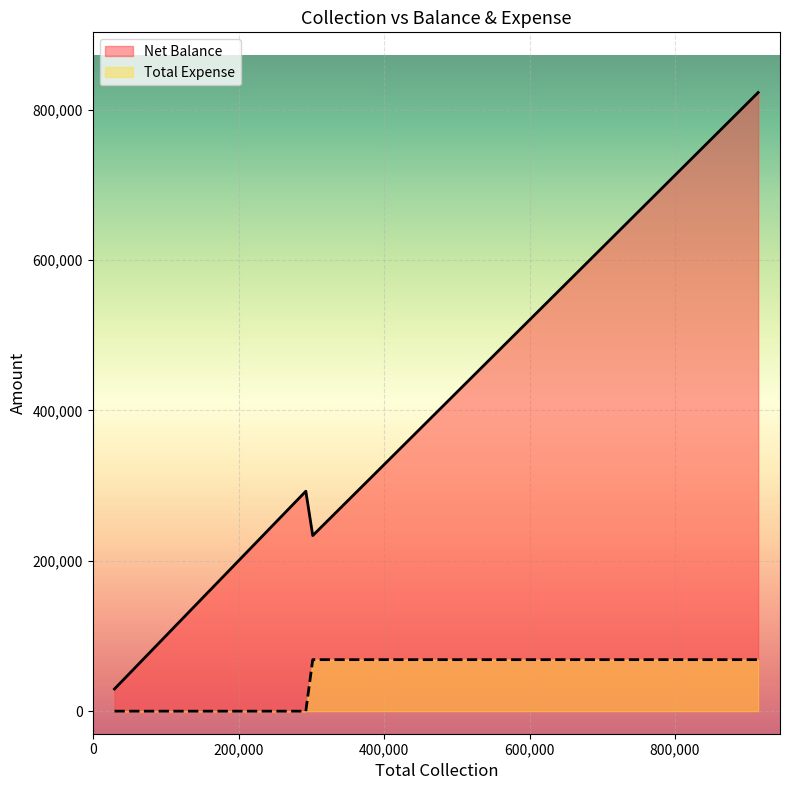

What is the maximum value shown in the chart?

822741